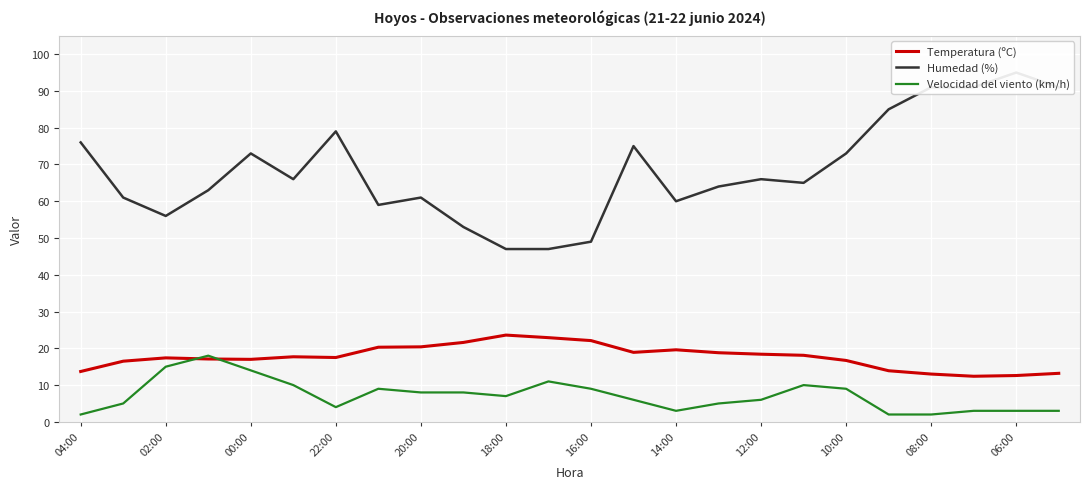

True or false: Velocidad del viento (km/h) and Humedad (%) intersect in this chart.

False